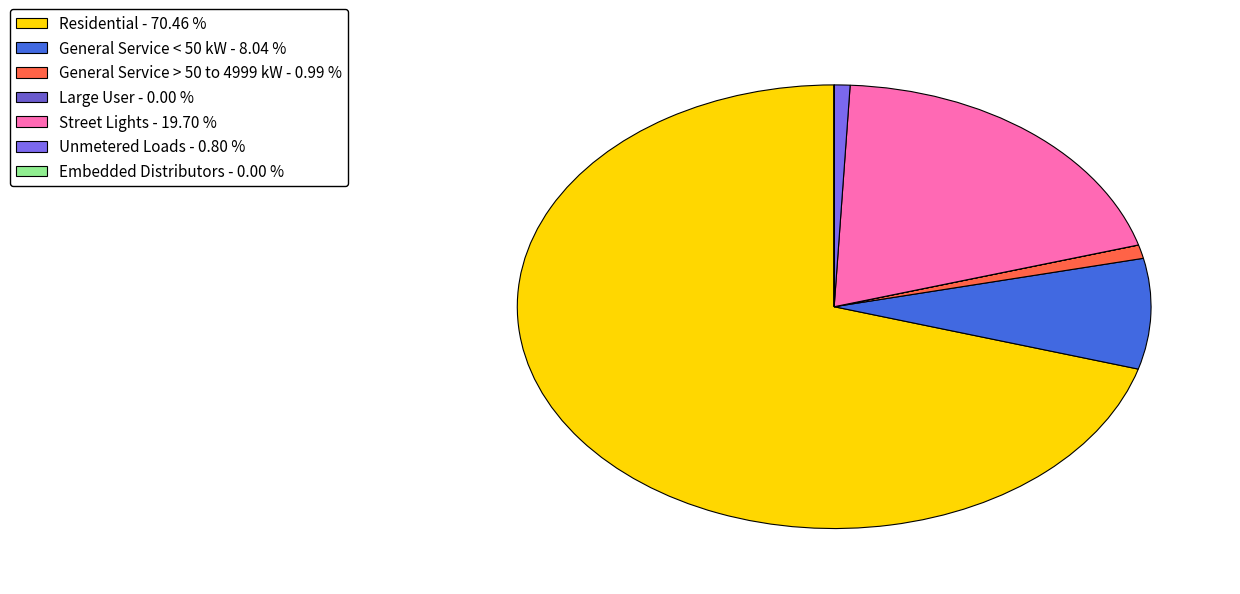

To the nearest percent, what is the combined percentage of Street Lights and Residential?

90%